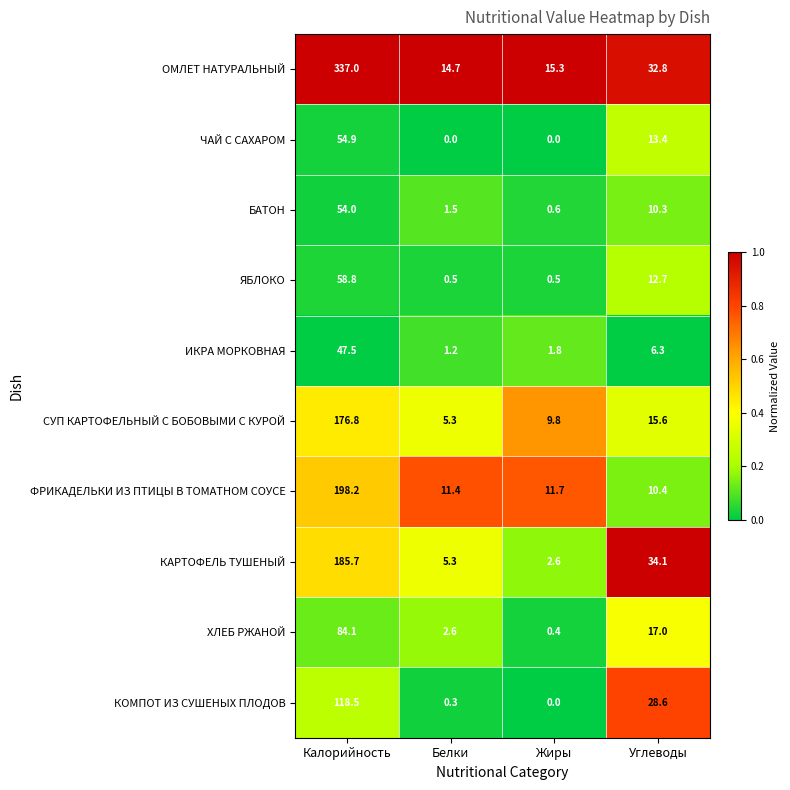

Which series has the largest range (max minus min)?

ОМЛЕТ НАТУРАЛЬНЫЙ